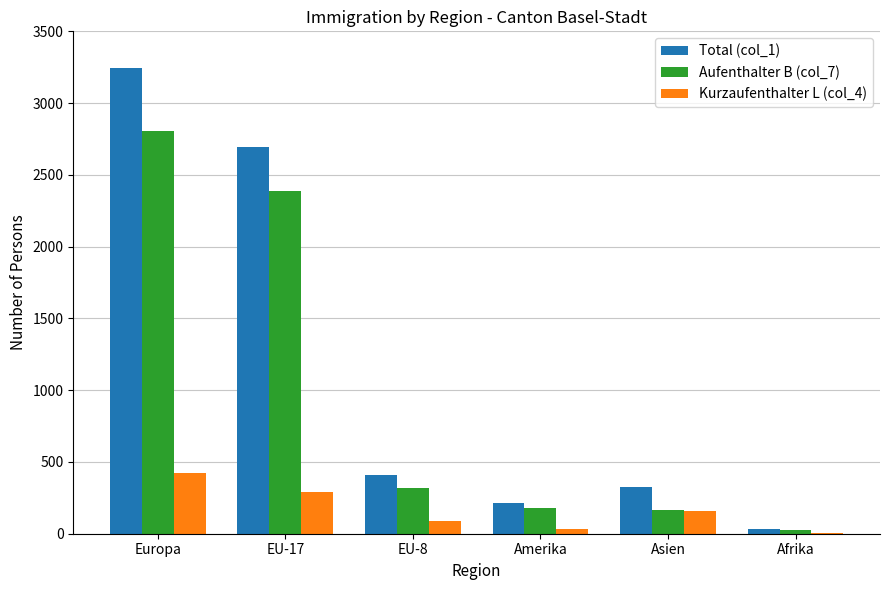

At which label does Aufenthalter B (col_7) first exceed 320?

Europa